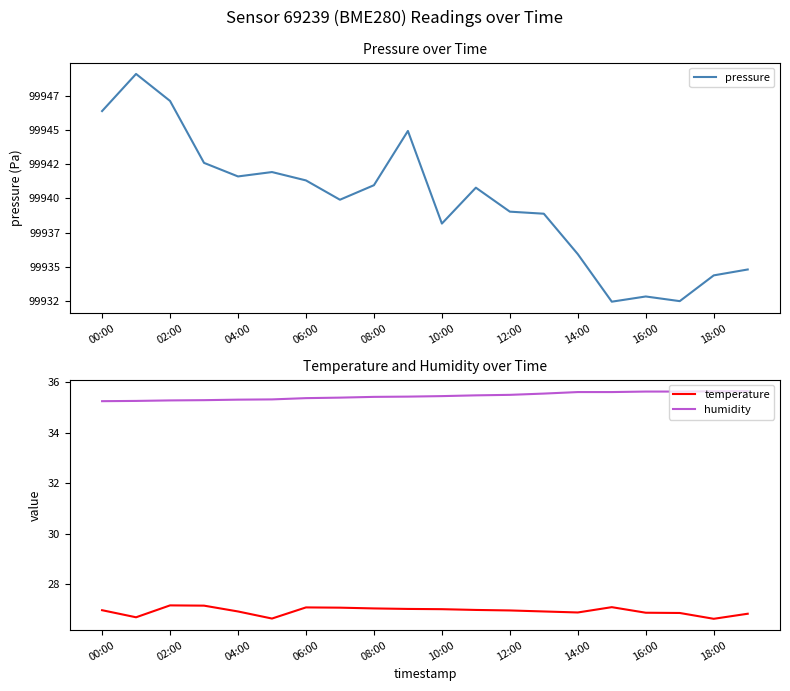

What is the smallest value displayed?

26.6